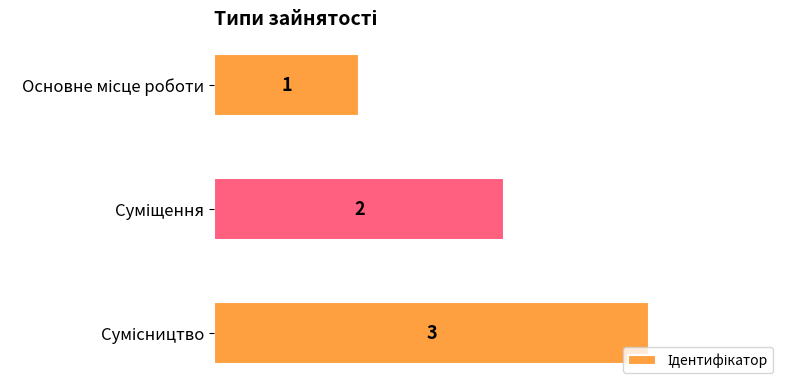

What is the maximum value shown in the chart?

3